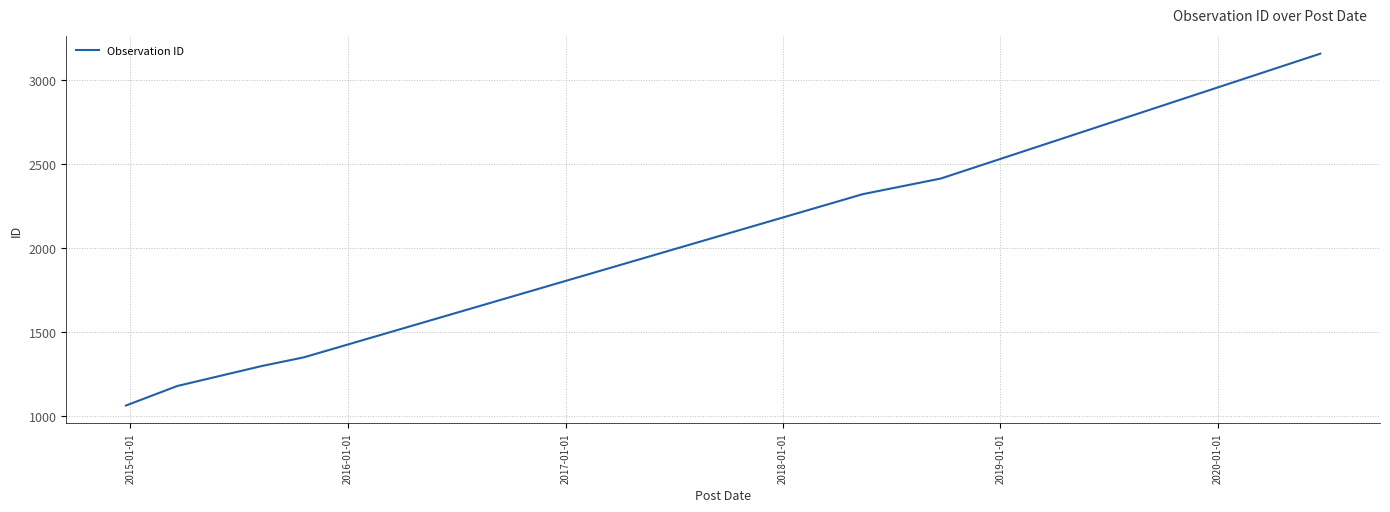

What is the sum of all values?

12775